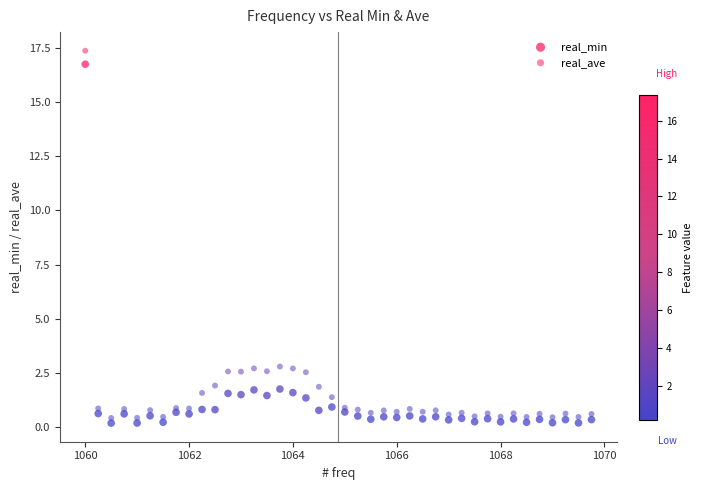

Across all data points, what is the range of Y values (max minus min)?

17.2